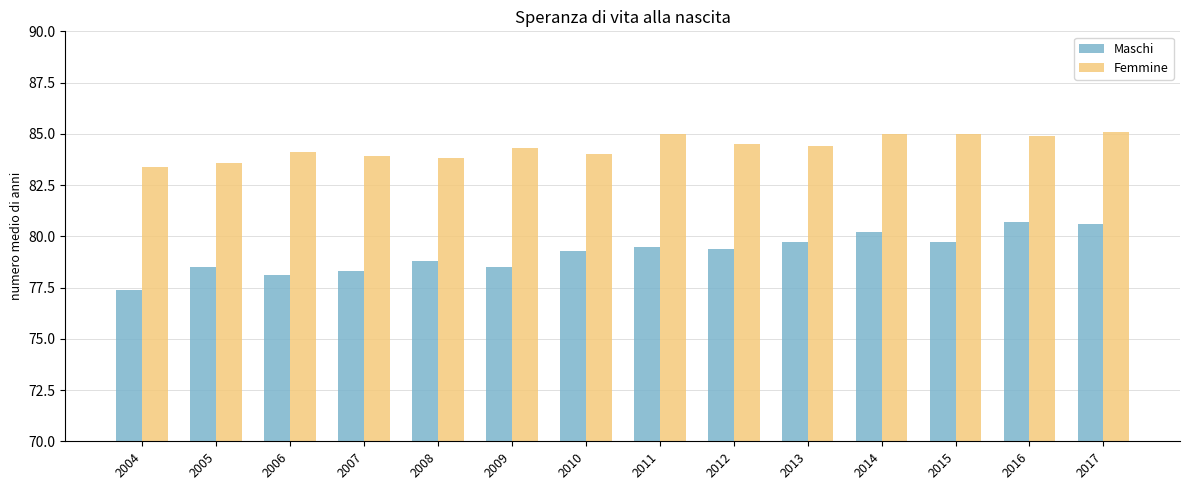

What is the maximum value for Maschi?

80.7